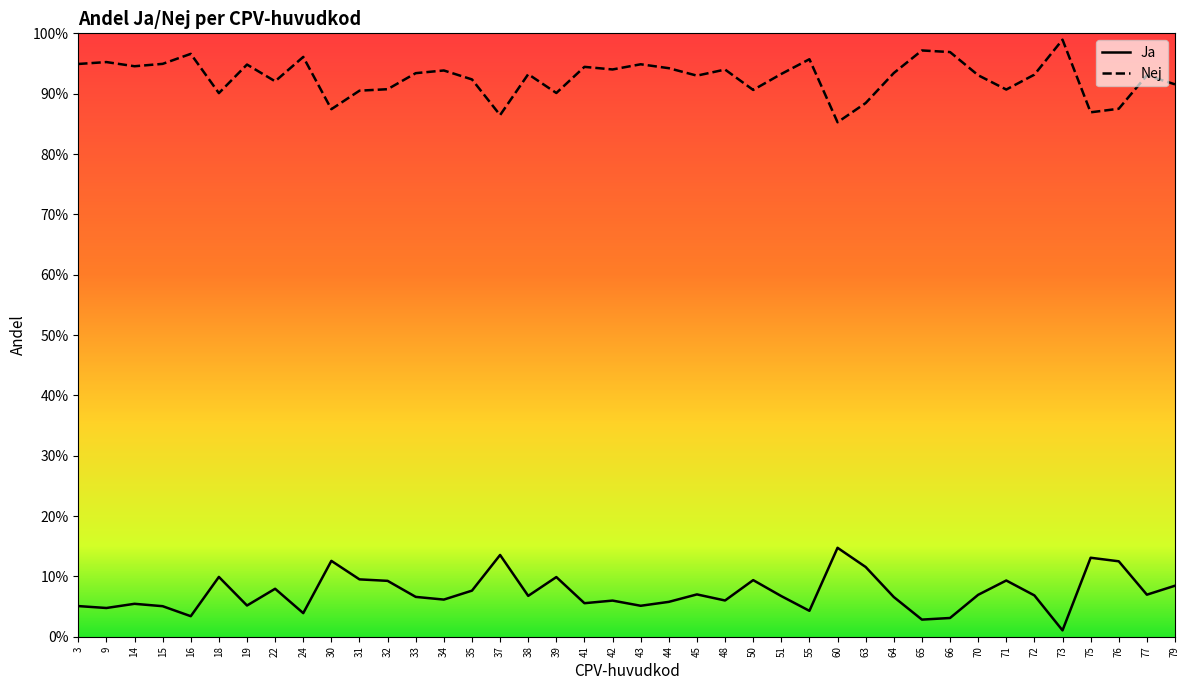

At which category does the chart reach its minimum across all series?

73